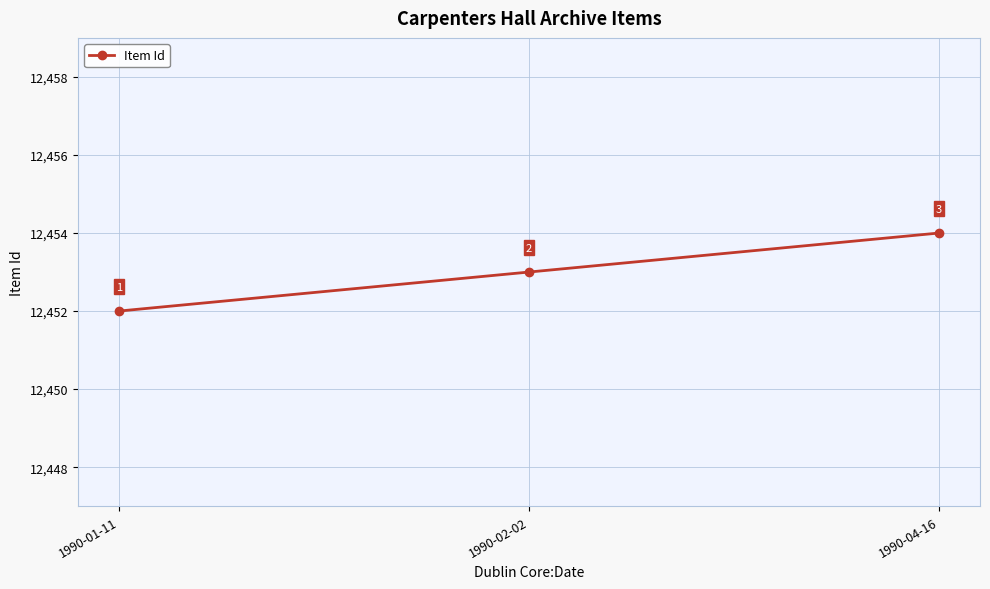

What is the change in value from 1990-01-11 to 1990-04-16?

+2